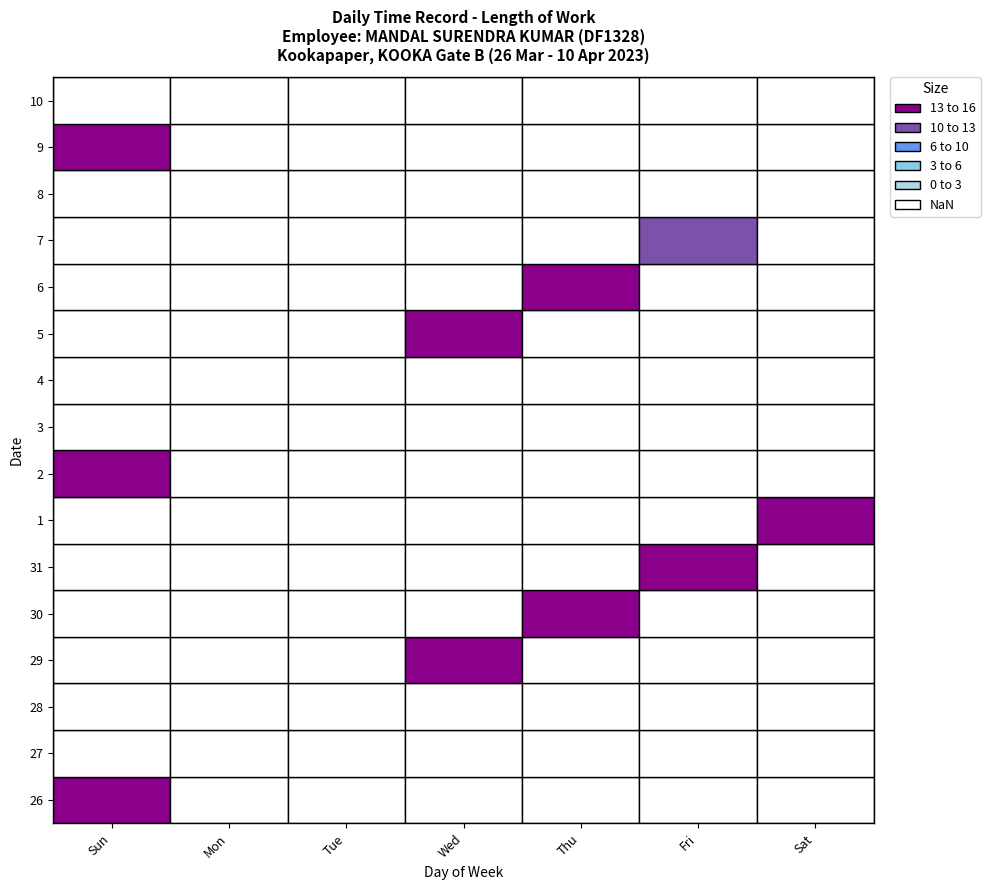

Which series has the largest range (max minus min)?

26